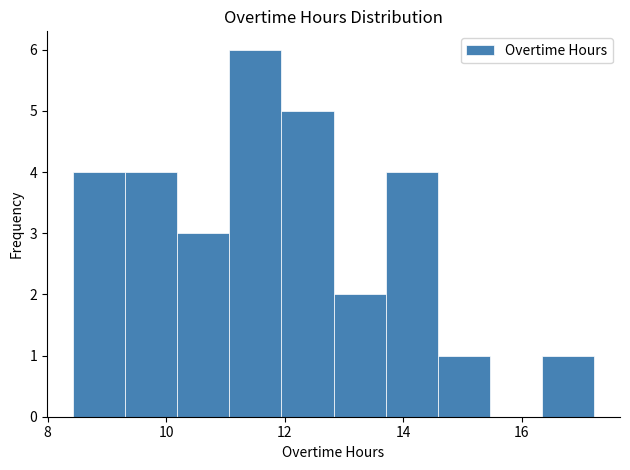

Reading left to right, list every bar in this chart as the range it spans on the x-axis followed by its height. Neither the bar edges nor the heights are printed on the chart, so give them approximately, as read against the axes.

8.4 to 9.4: 4
9.4 to 10.2: 4
10.2 to 11.0: 3
11.0 to 12.0: 6
12.0 to 12.8: 5
12.8 to 13.8: 2
13.8 to 14.6: 4
14.6 to 15.4: 1
15.4 to 16.4: 0
16.4 to 17.2: 1